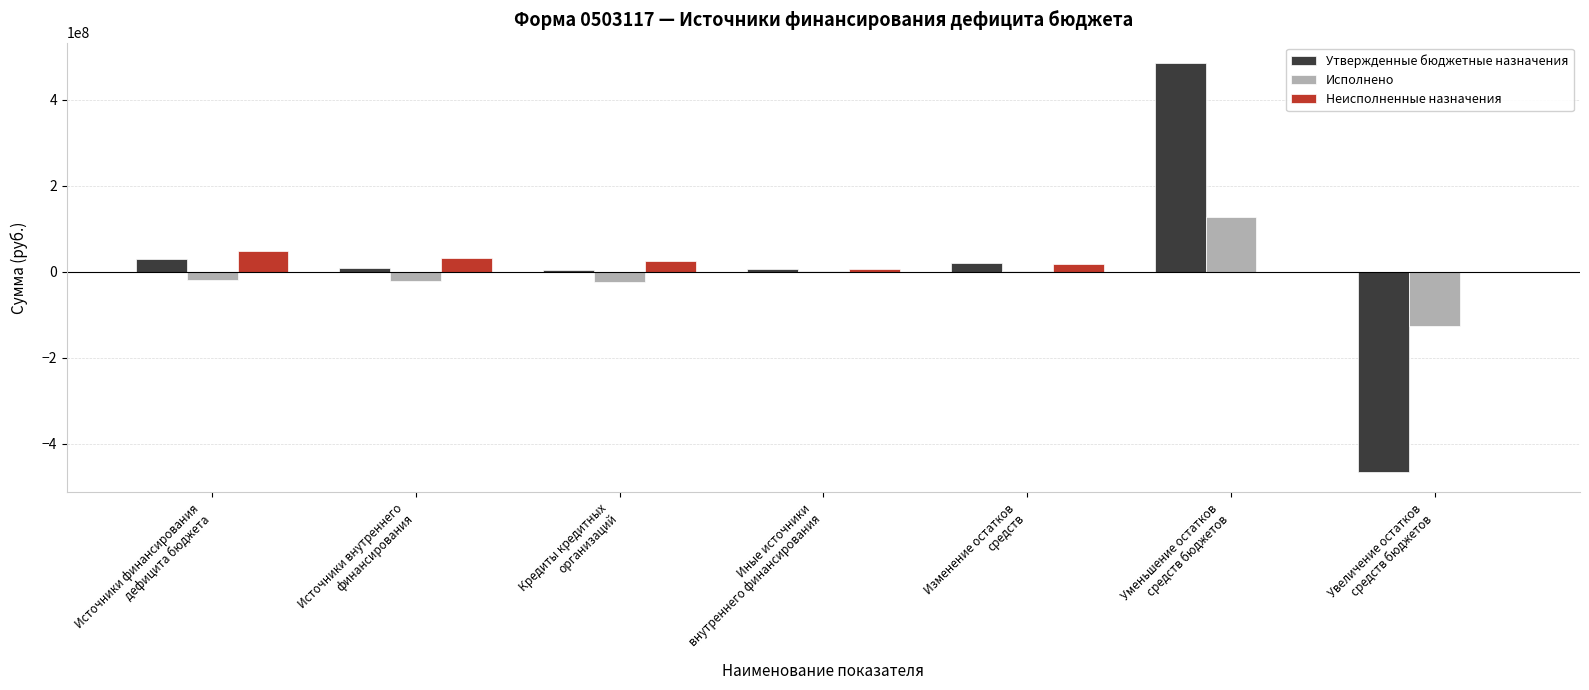

The Неисполненные назначения series shows 0.0 at Увеличение остатков
средств бюджетов. True or false?

True